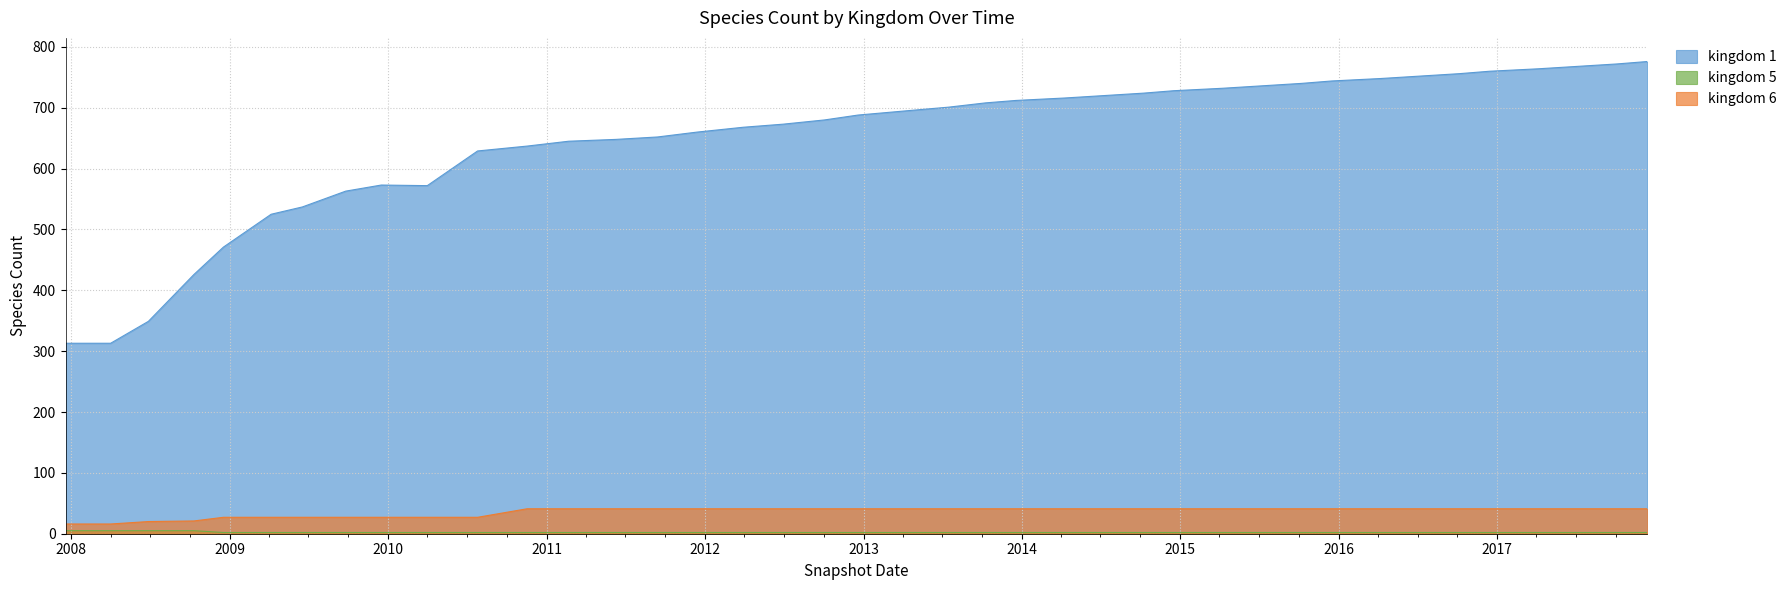

What is the average value of the kingdom_6 series?

36